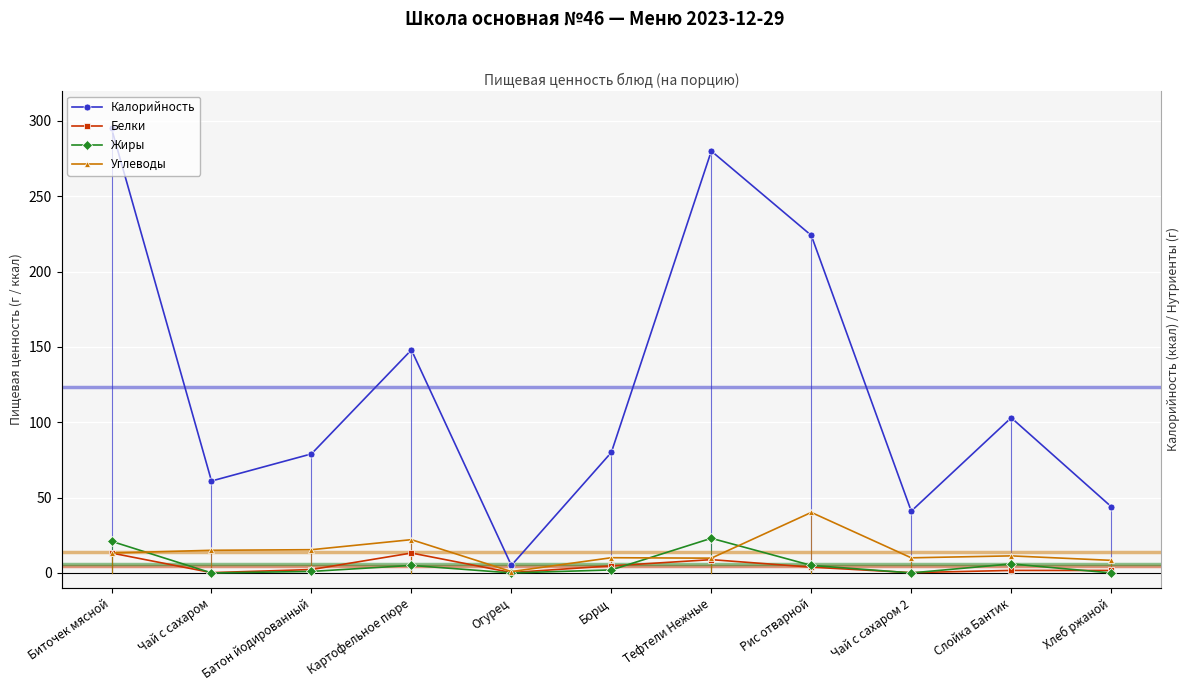

At which category does the chart reach its minimum across all series?

Чай с сахаром